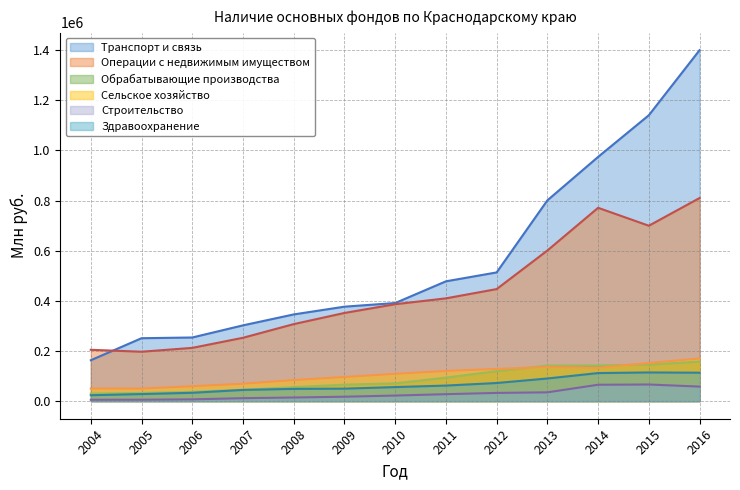

List the labels in order of Здравоохранение value, largest first.

2015, 2016, 2014, 2013, 2012, 2011, 2010, 2009, 2008, 2007, 2006, 2005, 2004